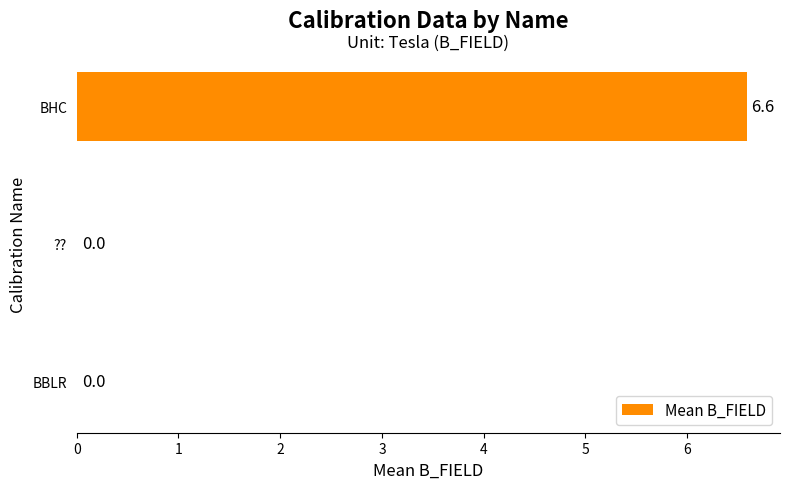

Reading bottom to top, extract all data points from this chart.

BBLR=0.0	??=0.0	BHC=6.6